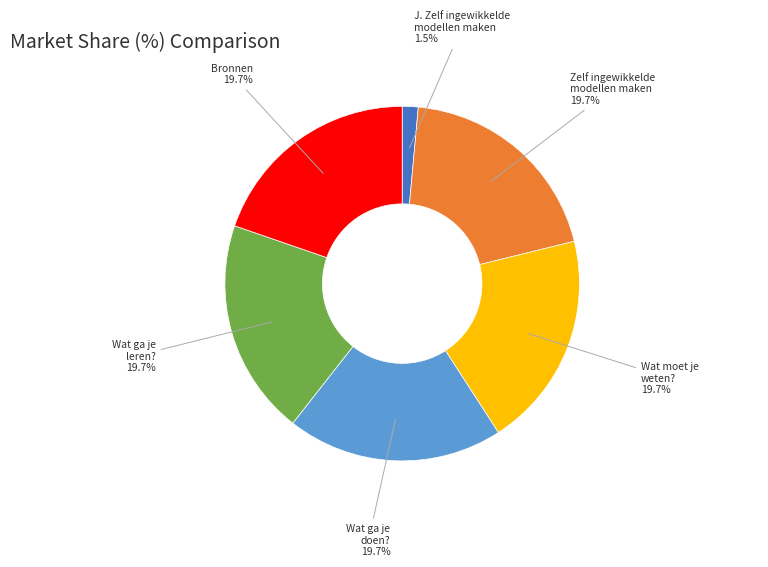

Which slice is the smallest?

J. Zelf ingewikkelde modellen maken